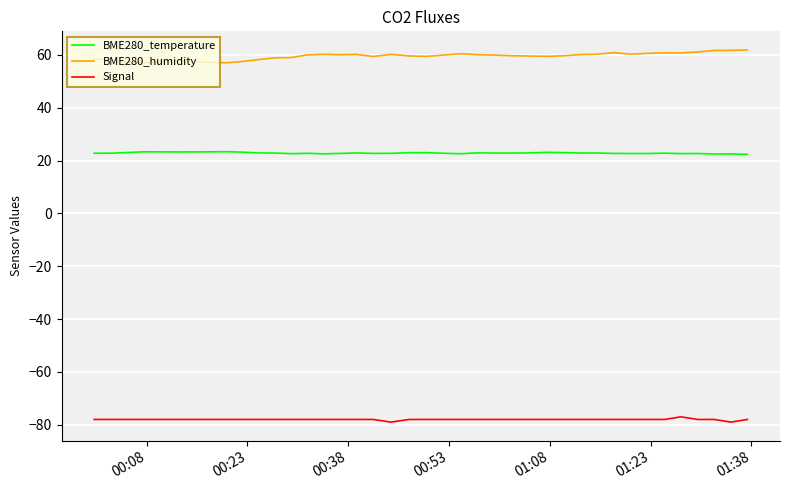

True or false: Signal has more than 0 points higher than both neighbors.

True